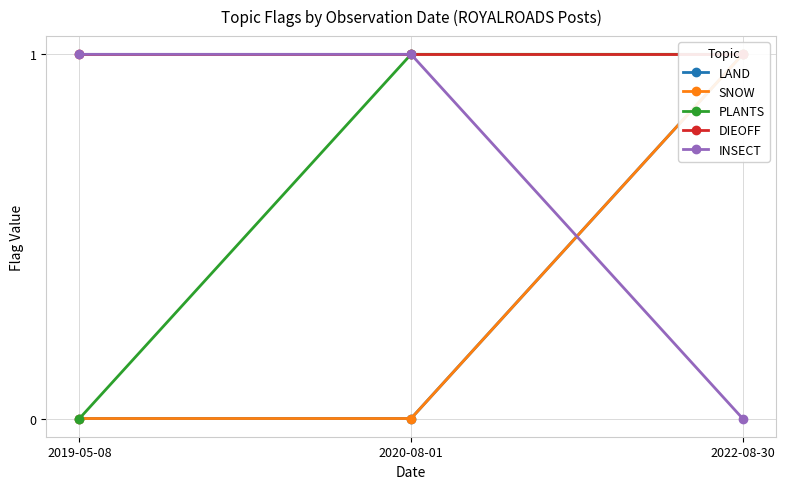

What are all the series names shown in the legend?

LAND, SNOW, PLANTS, DIEOFF, INSECT